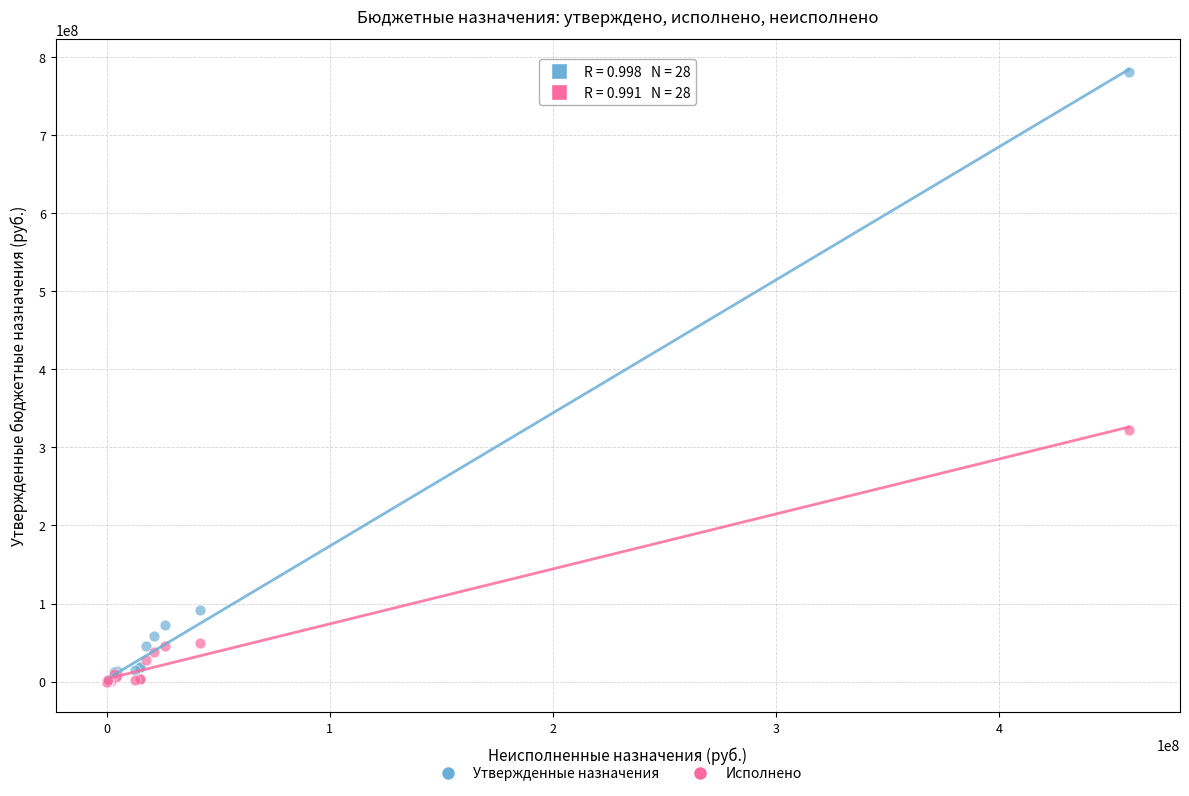

Across all series, what Y value is closest to 390514323?

322853841.2